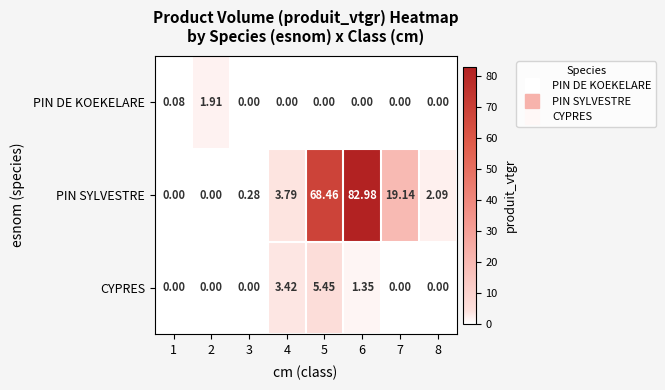

How many series are shown in this chart?

3